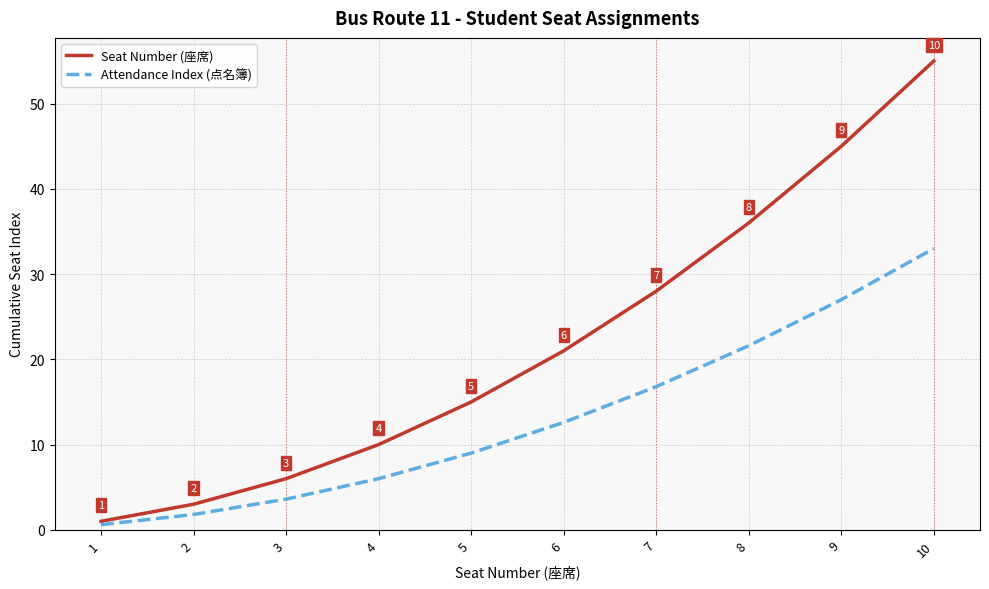

What is the sum of all Attendance Index (点名簿) values?

132.0